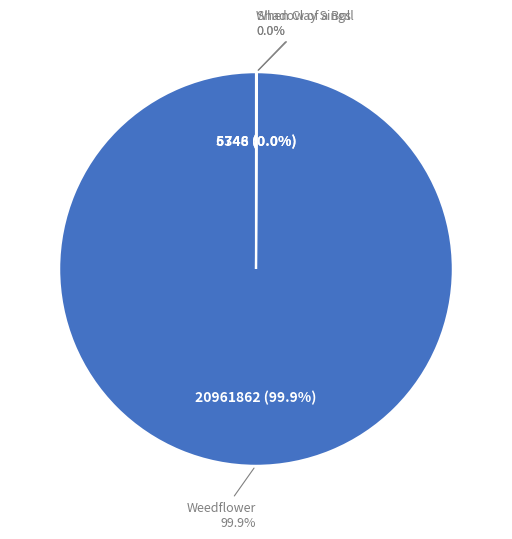

True or false: When Clay Sings accounts for 1% of the total.

False